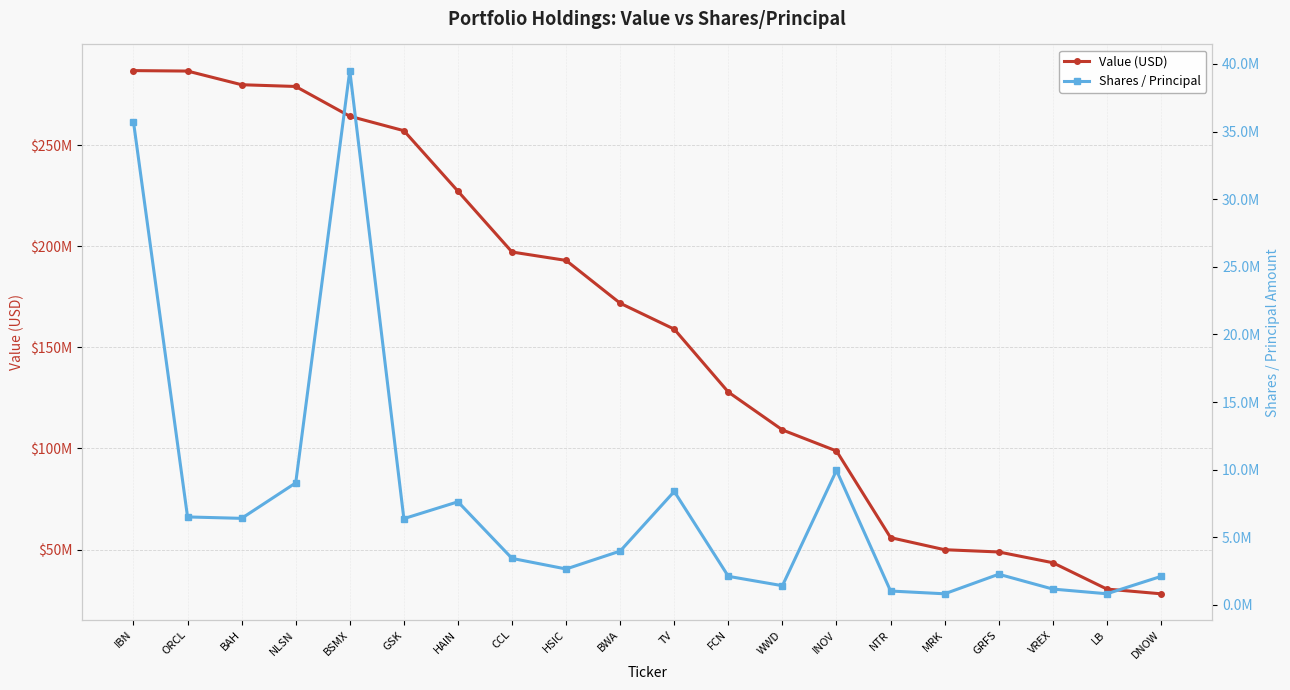

True or false: Shares / Principal and Value (USD) intersect in this chart.

False